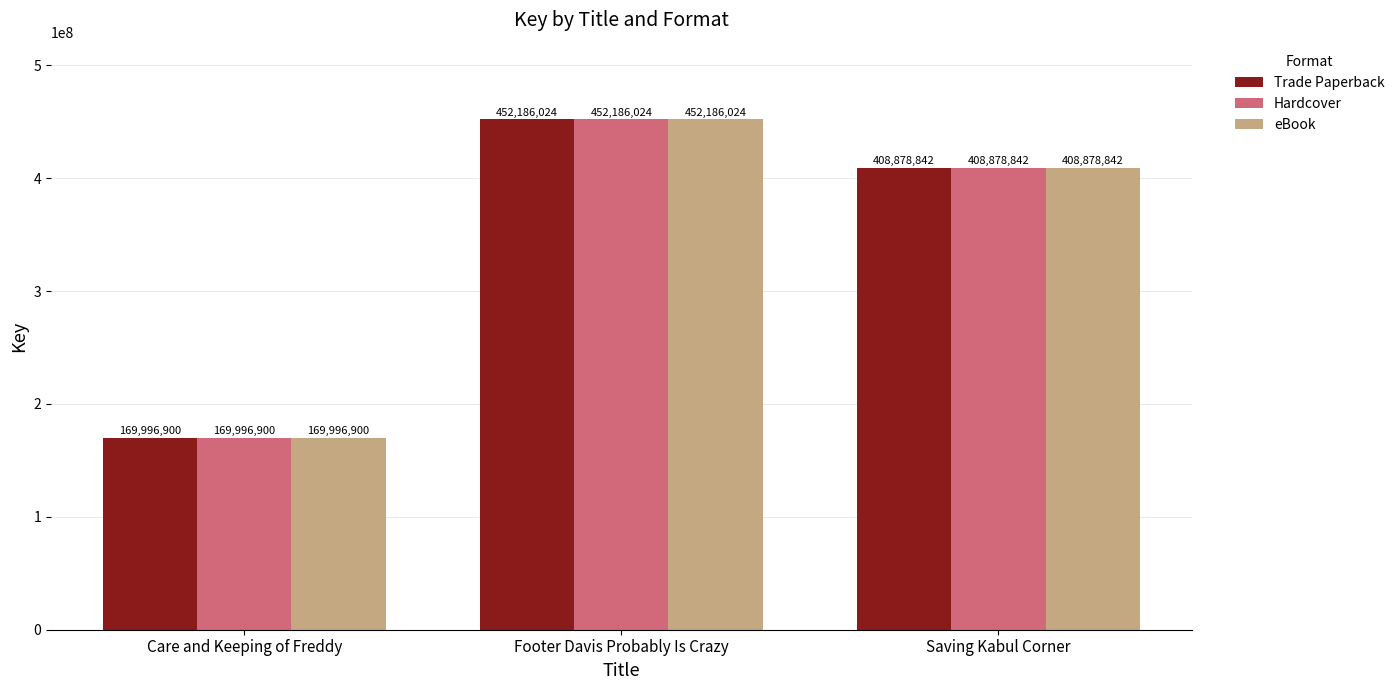

Reading right to left, list all the values displayed in this chart.

Trade Paperback: Saving Kabul Corner=408878842	Footer Davis Probably Is Crazy=452186024	Care and Keeping of Freddy=169996900
Hardcover: Saving Kabul Corner=408878842	Footer Davis Probably Is Crazy=452186024	Care and Keeping of Freddy=169996900
eBook: Saving Kabul Corner=408878842	Footer Davis Probably Is Crazy=452186024	Care and Keeping of Freddy=169996900